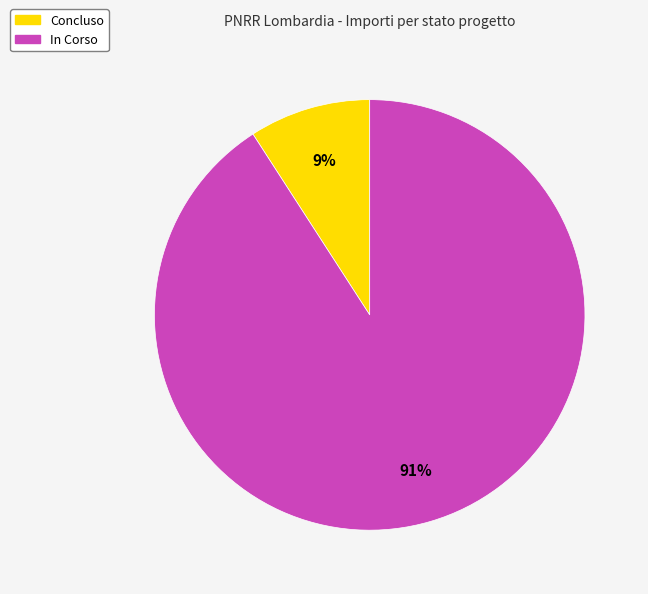

Which slice is the smallest?

Concluso